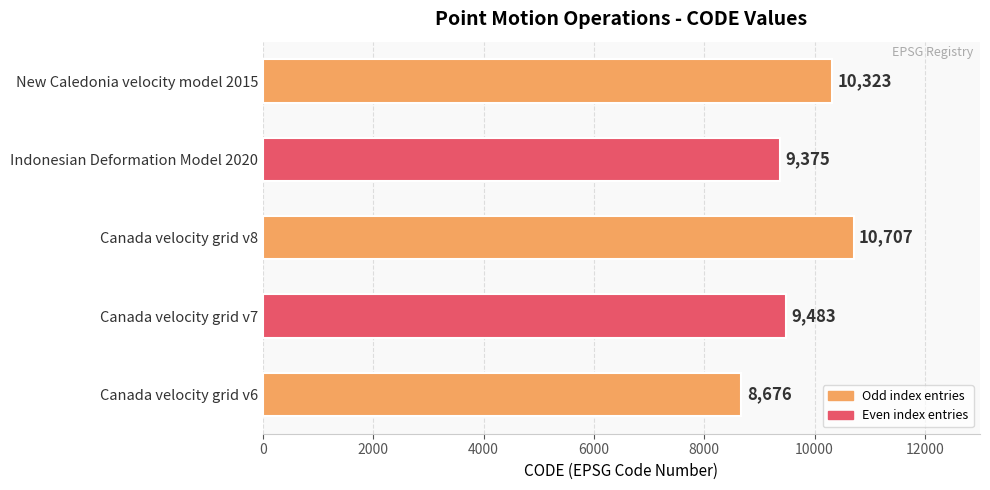

What is the greatest value displayed?

10707